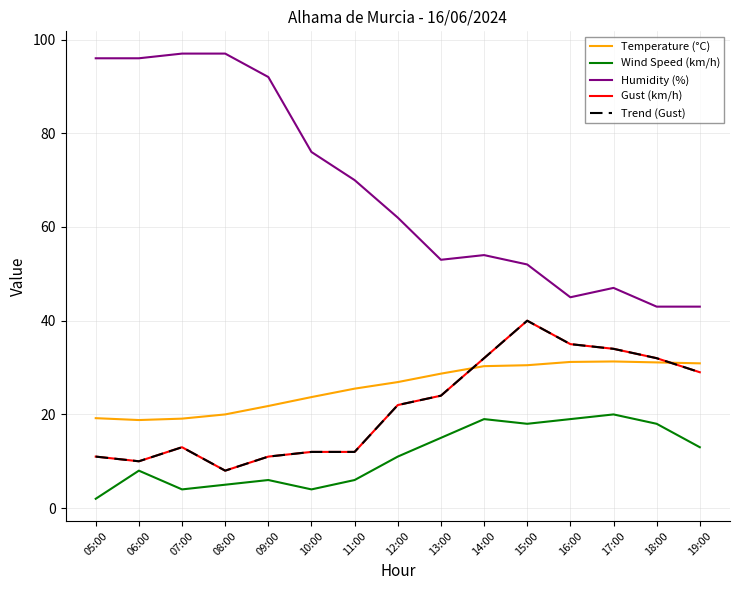

Between 16:00 and 17:00, which series saw the biggest shift?

Humidity (%)